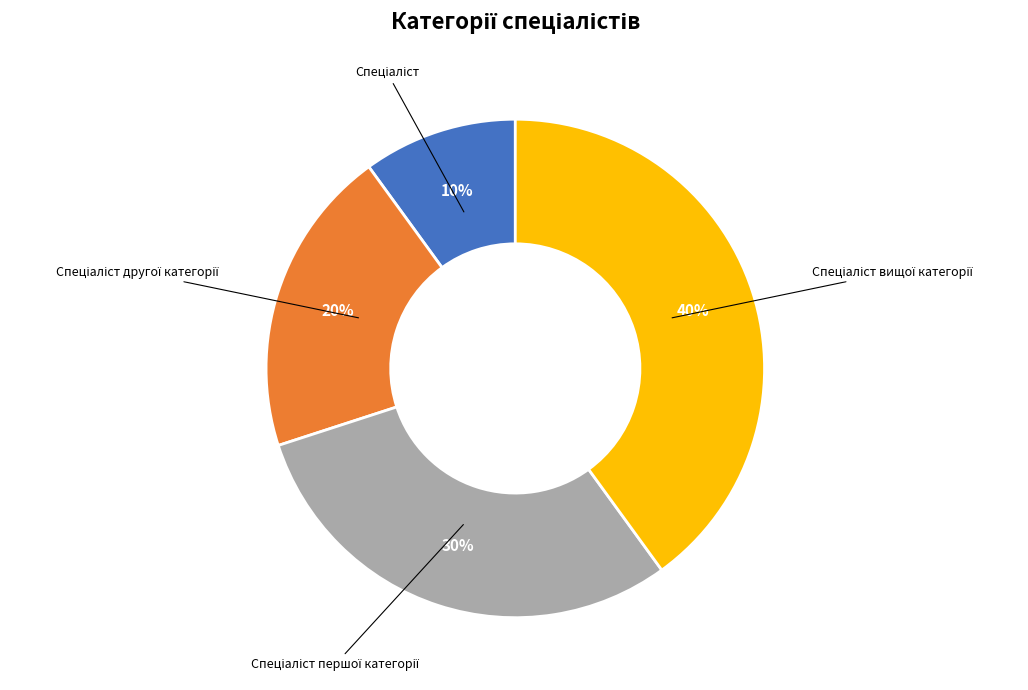

To the nearest percent, what is the difference between the largest and smallest slice percentages?

30%